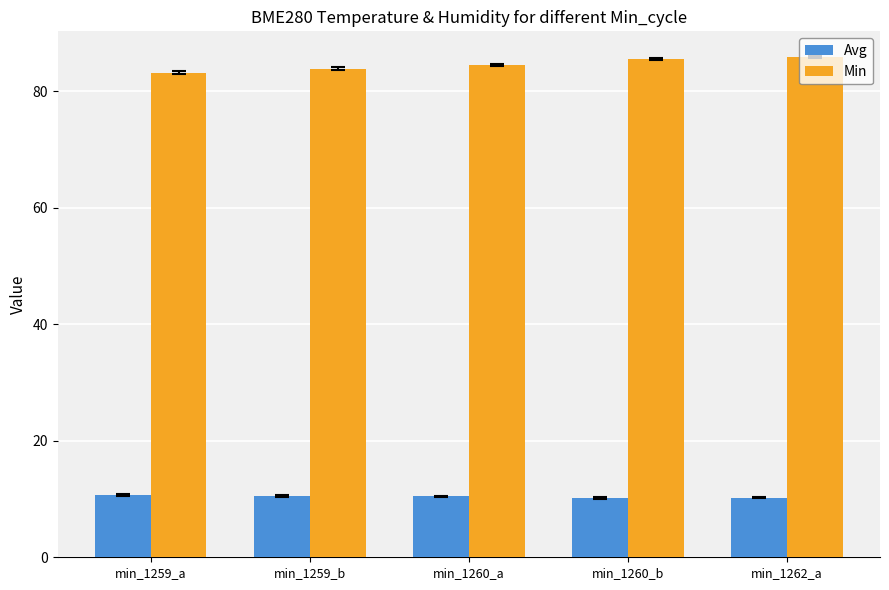

What is the average value of the Min series?

84.6